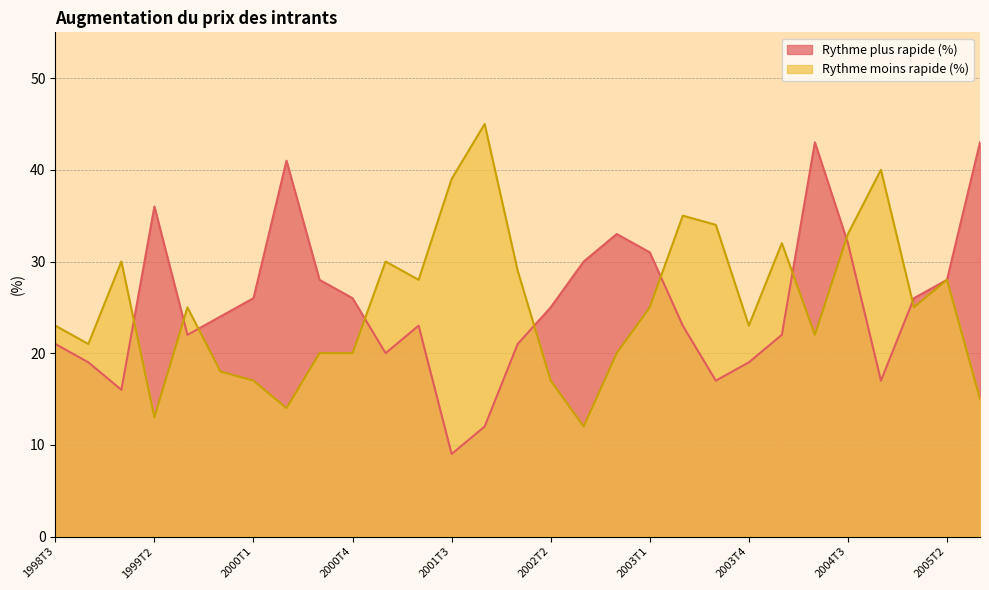

Rank the categories by Rythme plus rapide (%) value from lowest to highest.

2001T3, 2001T4, 1999T1, 2003T3, 2004T4, 1998T4, 2003T4, 2001T1, 1998T3, 2002T1, 1999T3, 2004T1, 2001T2, 2003T2, 1999T4, 2002T2, 2000T1, 2000T4, 2005T1, 2000T3, 2005T2, 2002T3, 2003T1, 2004T3, 2002T4, 1999T2, 2000T2, 2004T2, 2005T3